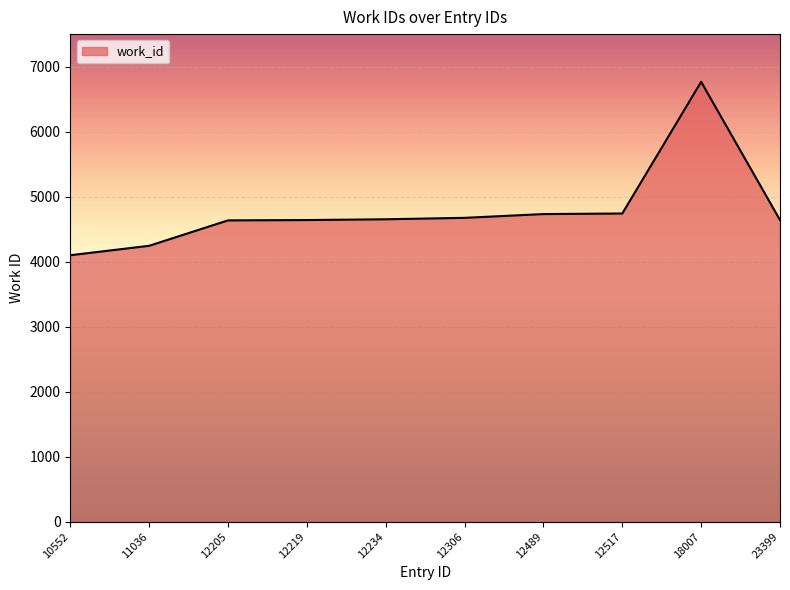

What is the approximate value at 10552?

4099